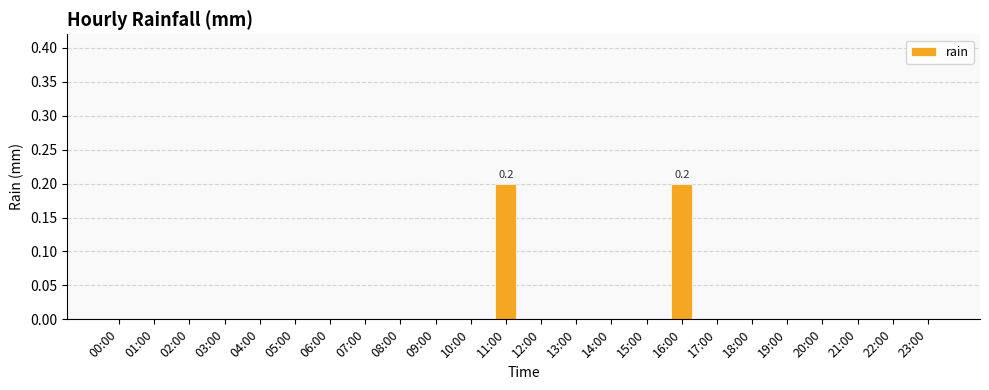

True or false: the data shows 0.1 at 04:00.

False